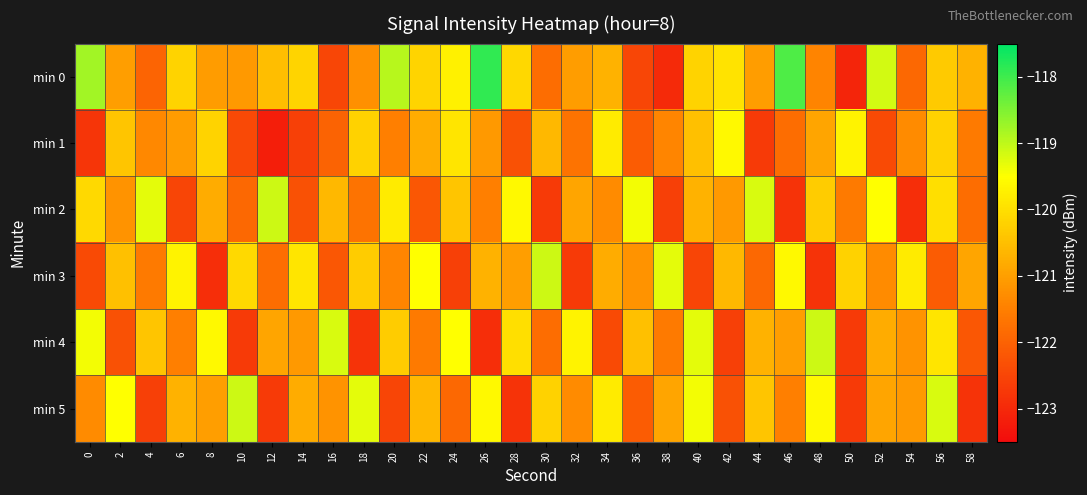

Reading left to right, list all the values displayed in this chart.

min 0: 0=-118.8	2=-121.0	4=-122.0	6=-120.2	8=-121.1	10=-121.1	12=-120.5	14=-120.2	16=-122.5	18=-121.2	20=-118.9	22=-120.2	24=-119.7	26=-117.9	28=-120.1	30=-121.8	32=-121.0	34=-120.7	36=-122.5	38=-123.0	40=-120.2	42=-119.9	44=-121.0	46=-118.1	48=-121.4	50=-123.1	52=-119.2	54=-121.9	56=-120.3	58=-120.7
min 1: 0=-122.8	2=-120.4	4=-121.4	6=-121.1	8=-120.2	10=-122.4	12=-123.2	14=-122.6	16=-122.0	18=-120.2	20=-121.5	22=-120.8	24=-119.9	26=-121.1	28=-122.3	30=-120.6	32=-121.7	34=-119.8	36=-122.1	38=-121.4	40=-120.5	42=-119.6	44=-122.7	46=-121.8	48=-120.9	50=-119.7	52=-122.4	54=-121.3	56=-120.2	58=-121.6
min 2: 0=-120.1	2=-121.2	4=-119.3	6=-122.5	8=-120.8	10=-121.9	12=-119.1	14=-122.3	16=-120.6	18=-121.7	20=-119.8	22=-122.2	24=-120.4	26=-121.5	28=-119.6	30=-122.7	32=-120.9	34=-121.3	36=-119.4	38=-122.6	40=-120.7	42=-121.1	44=-119.2	46=-122.8	48=-120.3	50=-121.6	52=-119.5	54=-122.9	56=-120.0	58=-121.8
min 3: 0=-122.4	2=-120.5	4=-121.6	6=-119.7	8=-122.9	10=-120.1	12=-121.8	14=-119.9	16=-122.2	18=-120.3	20=-121.4	22=-119.5	24=-122.6	26=-120.7	28=-121.0	30=-119.1	32=-122.7	34=-120.8	36=-121.2	38=-119.3	40=-122.5	42=-120.6	44=-121.9	46=-119.6	48=-122.8	50=-120.2	52=-121.3	54=-119.8	56=-122.1	58=-120.9
min 4: 0=-119.4	2=-122.3	4=-120.4	6=-121.5	8=-119.6	10=-122.7	12=-120.9	14=-121.1	16=-119.2	18=-122.8	20=-120.3	22=-121.6	24=-119.5	26=-122.9	28=-120.0	30=-121.8	32=-119.7	34=-122.4	36=-120.5	38=-121.6	40=-119.3	42=-122.6	44=-120.7	46=-121.0	48=-119.1	50=-122.7	52=-120.8	54=-121.2	56=-119.9	58=-122.2
min 5: 0=-121.3	2=-119.5	4=-122.6	6=-120.7	8=-121.0	10=-119.1	12=-122.7	14=-120.8	16=-121.2	18=-119.3	20=-122.5	22=-120.6	24=-121.9	26=-119.6	28=-122.8	30=-120.2	32=-121.3	34=-119.8	36=-122.1	38=-120.9	40=-119.4	42=-122.3	44=-120.4	46=-121.5	48=-119.6	50=-122.7	52=-120.9	54=-121.1	56=-119.2	58=-122.8